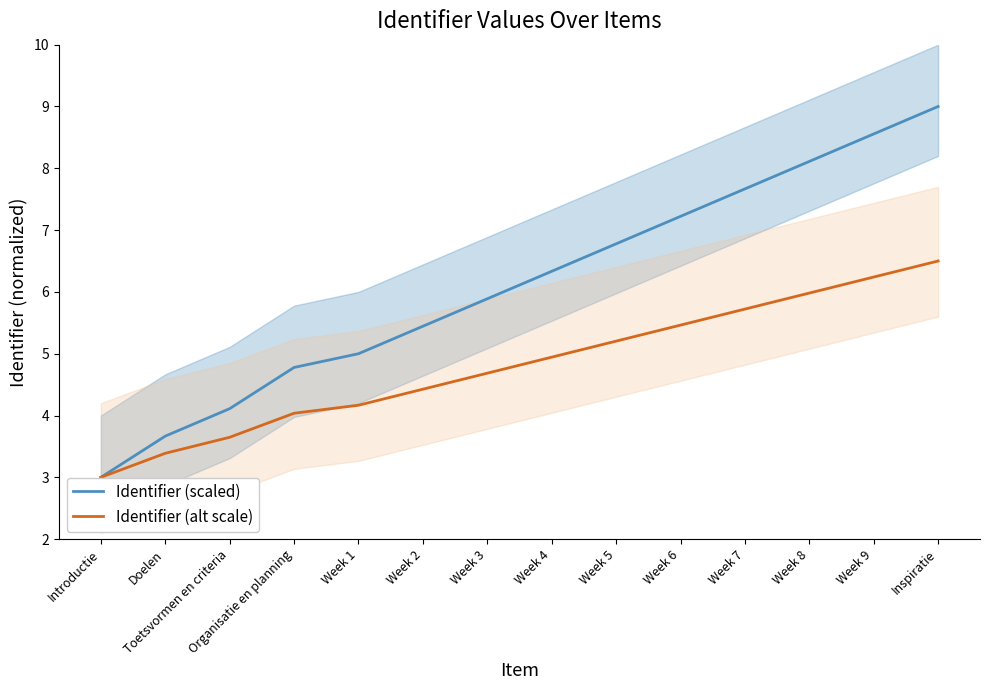

What is the label of the 6th point from the right?

Week 5